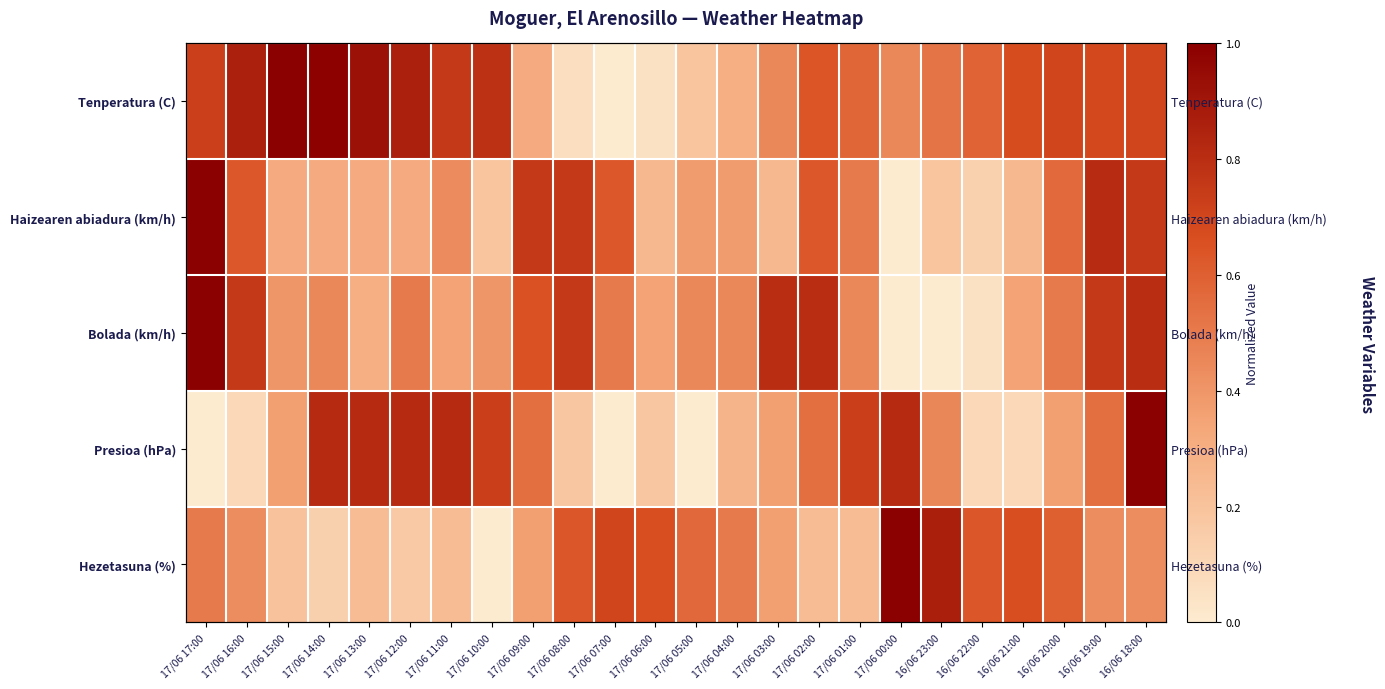

What is the difference between the Tenperatura (C) values at 17/06 10:00 and 17/06 13:00?

0.1